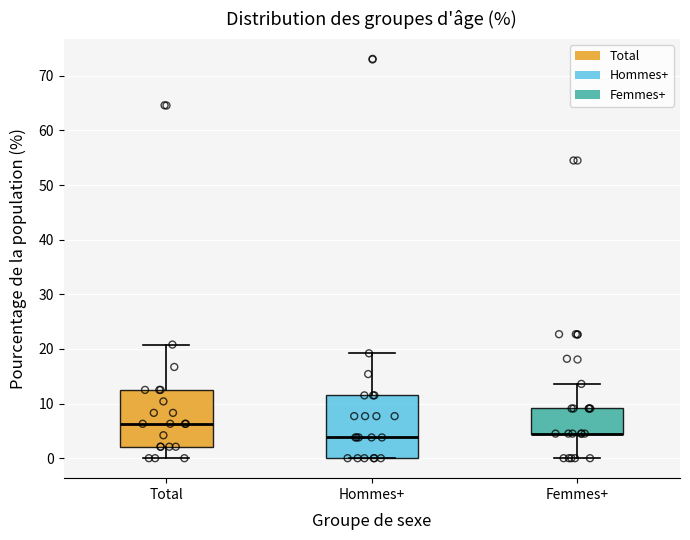

Reading left to right, read every box against the y-axis: the position of its median line, the range the box covers, and the ends of its whiskers. The values are not printed on the chart, so give them approximately, as read against the axis.

Total: median 6, box 2 to 13, whiskers 0 to 21
Hommes+: median 4, box 0 to 12, whiskers 0 to 19
Femmes+: median 5 (drawn on the box's lower edge), box 5 to 9, whiskers 0 to 14